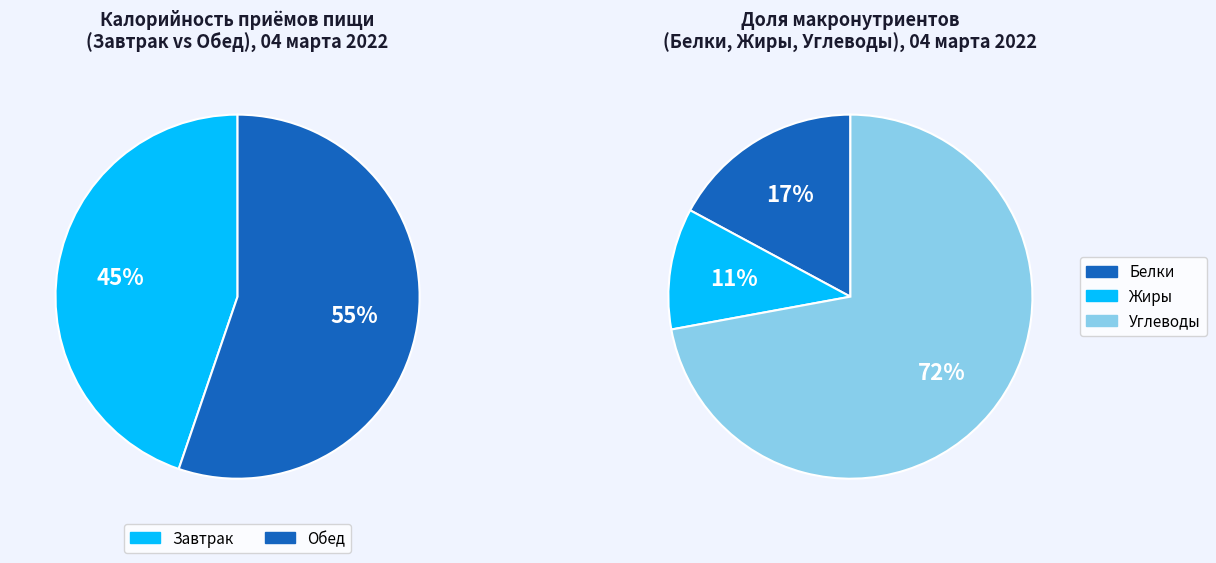

How many slices are in this pie chart?

2